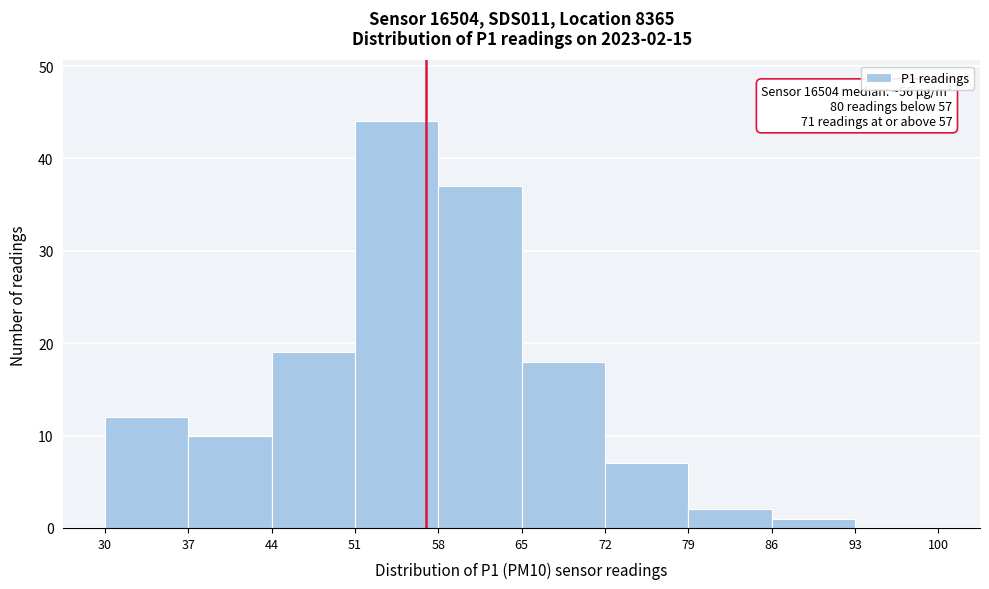

Over which range of the x-axis is the bar tallest?

51 to 58